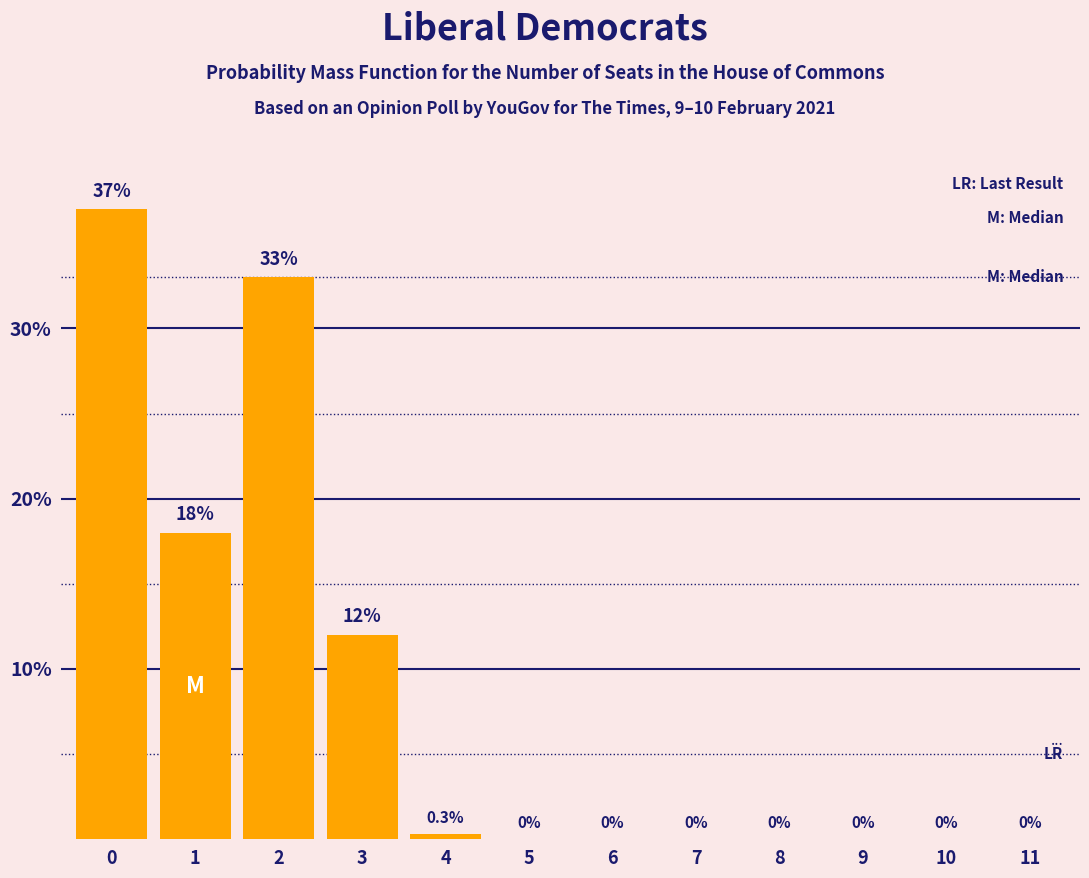

Reading left to right, transcribe all the data shown in this chart.

0=37.0	1=18.0	2=33.0	3=12.0	4=0.3	5=0.0	6=0.0	7=0.0	8=0.0	9=0.0	10=0.0	11=0.0